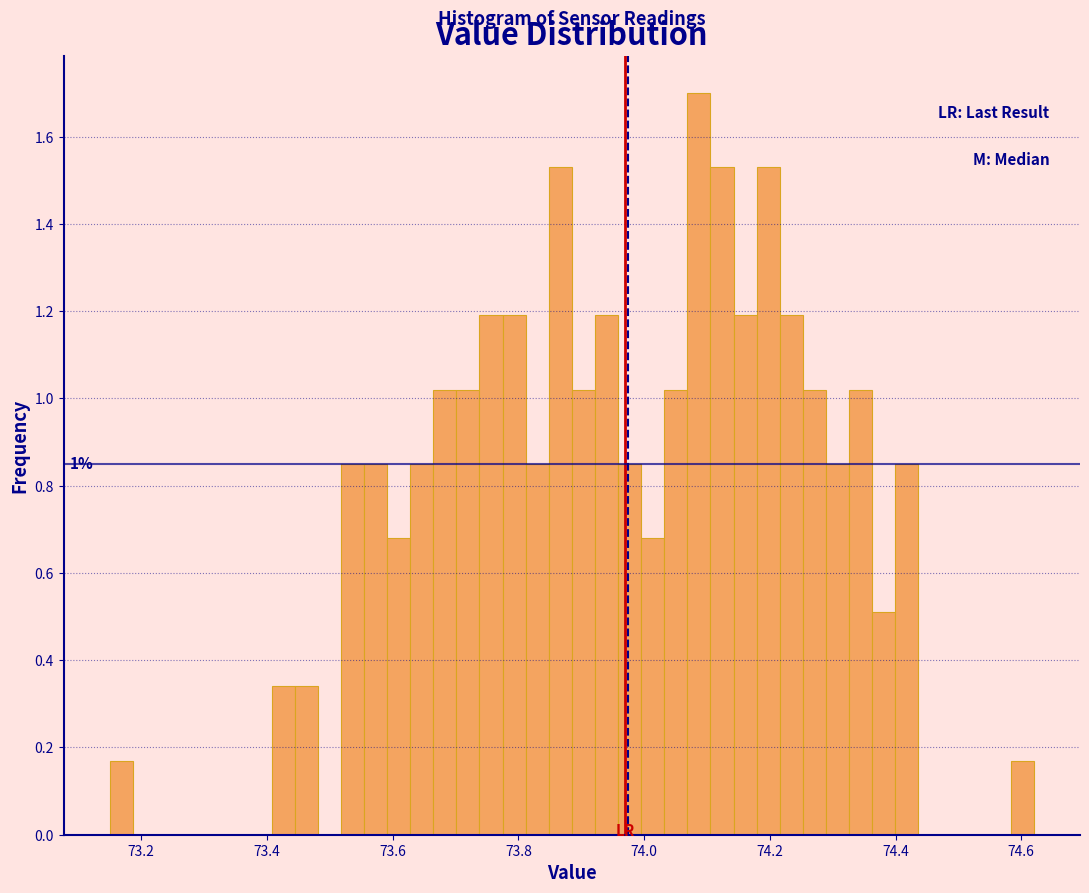

Read against the x-axis, roughly where is the centre of the tallest bar?

74.08